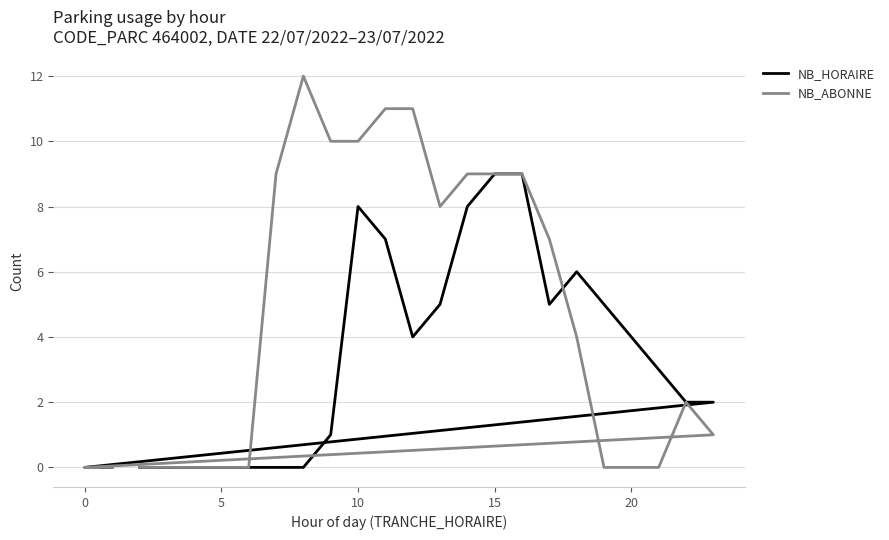

True or false: NB_ABONNE has more than 2 points higher than both neighbors.

False